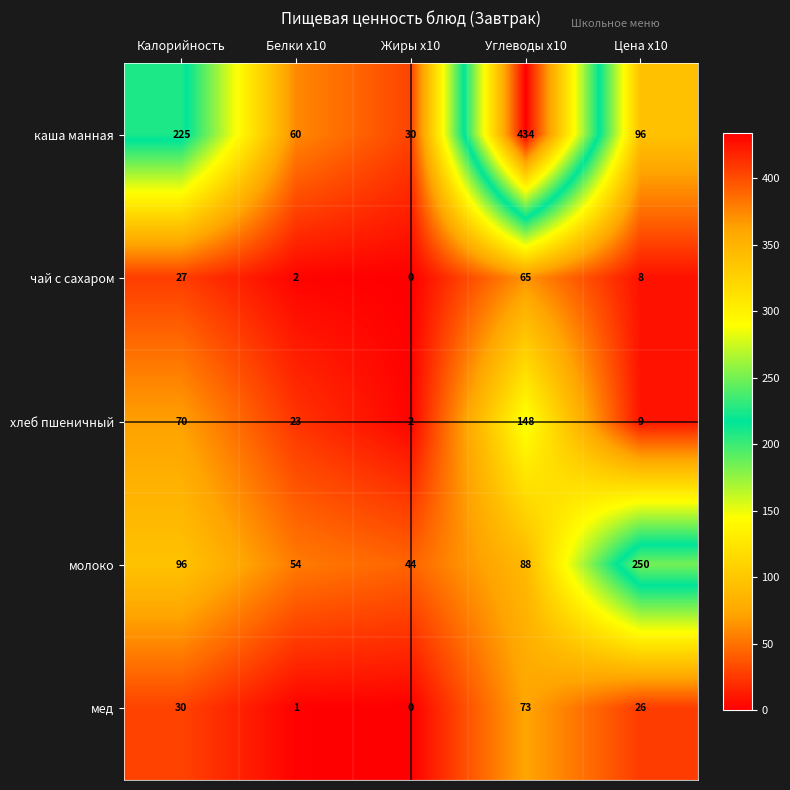

Reading left to right, extract all data points from this chart.

каша манная: Калорийность=225	Белки x10=60	Жиры x10=30	Углеводы x10=434	Цена x10=96
чай с сахаром: Калорийность=27	Белки x10=2	Жиры x10=0	Углеводы x10=65	Цена x10=8
хлеб пшеничный: Калорийность=70	Белки x10=23	Жиры x10=2	Углеводы x10=148	Цена x10=9
молоко: Калорийность=96	Белки x10=54	Жиры x10=44	Углеводы x10=88	Цена x10=250
мед: Калорийность=30	Белки x10=1	Жиры x10=0	Углеводы x10=73	Цена x10=26